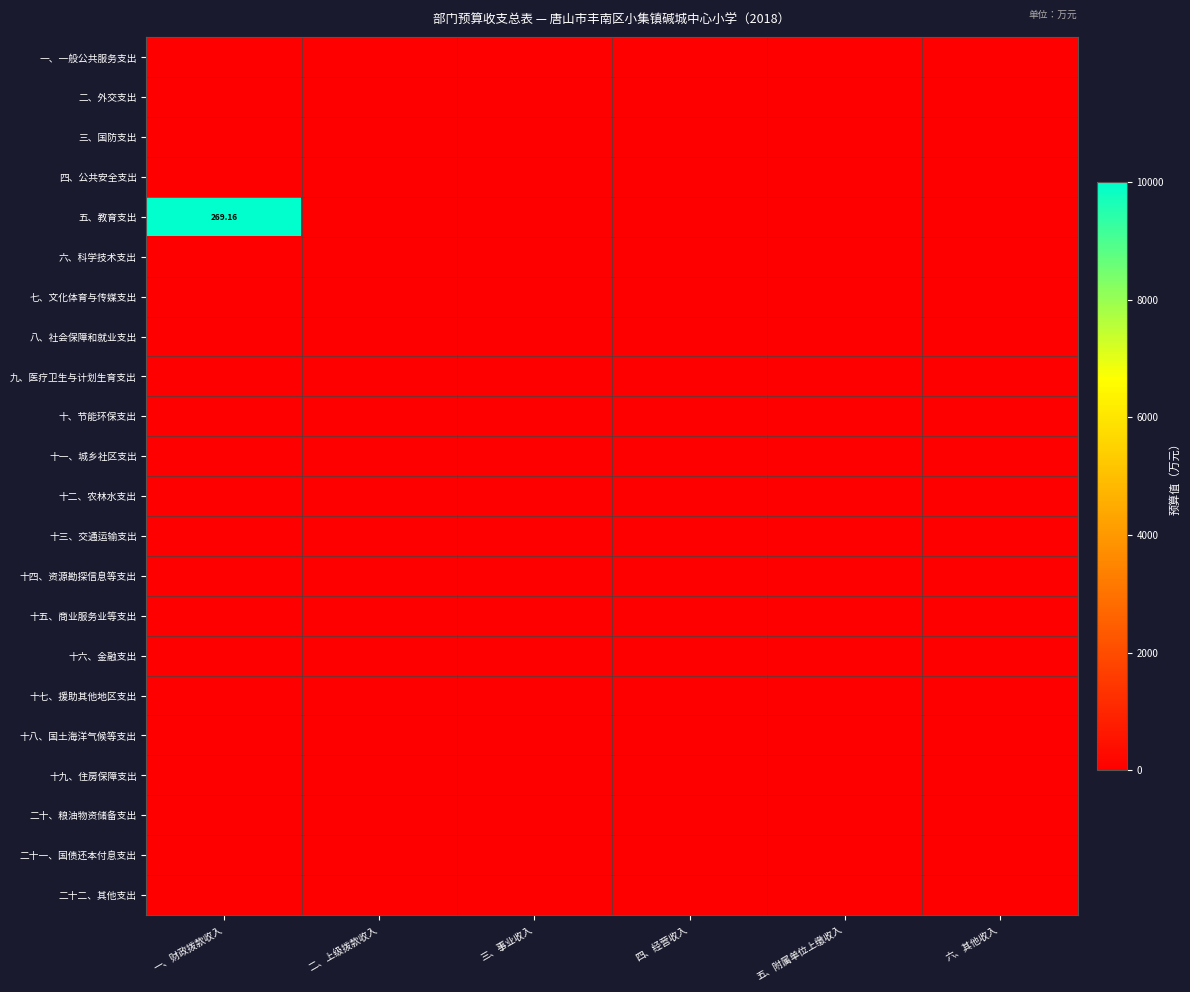

Rank the series by their maximum value, from highest to lowest.

五、教育支出, 一、一般公共服务支出, 二、外交支出, 三、国防支出, 四、公共安全支出, 六、科学技术支出, 七、文化体育与传媒支出, 八、社会保障和就业支出, 九、医疗卫生与计划生育支出, 十、节能环保支出, 十一、城乡社区支出, 十二、农林水支出, 十三、交通运输支出, 十四、资源勘探信息等支出, 十五、商业服务业等支出, 十六、金融支出, 十七、援助其他地区支出, 十八、国土海洋气候等支出, 十九、住房保障支出, 二十、粮油物资储备支出, 二十一、国债还本付息支出, 二十二、其他支出